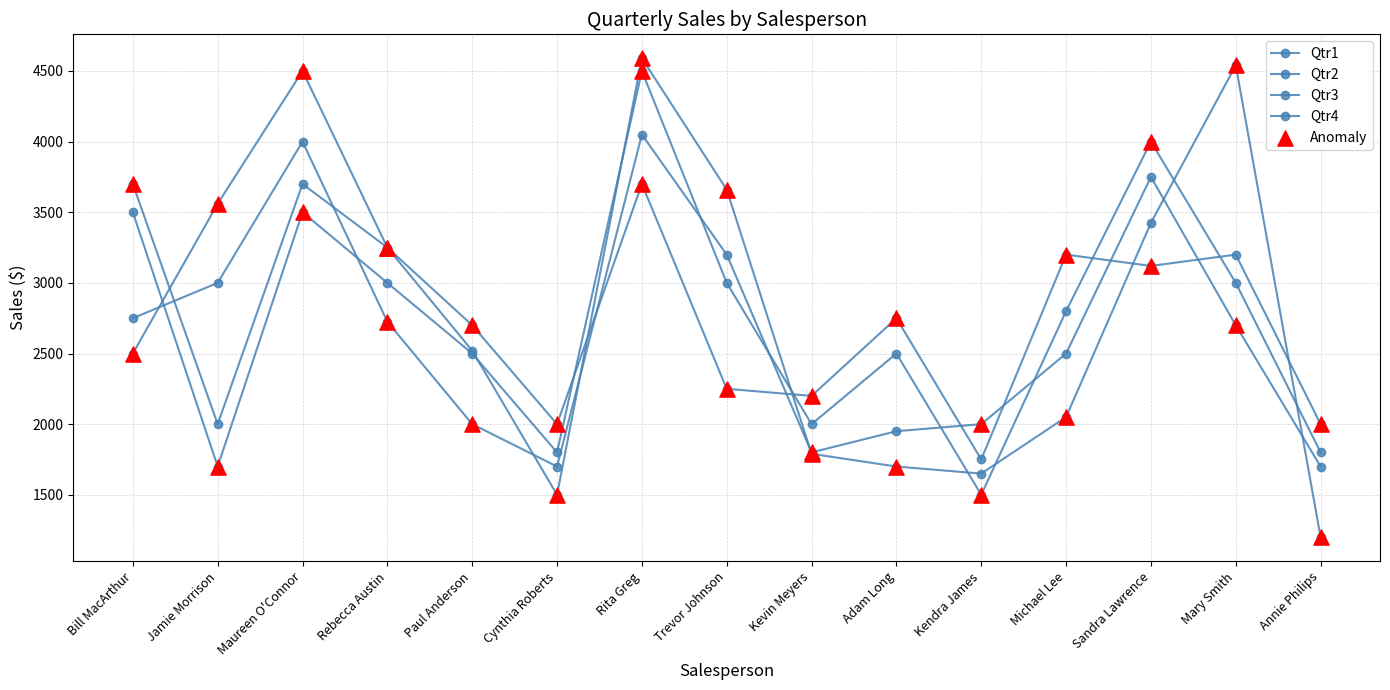

How many lines are shown in the chart?

4